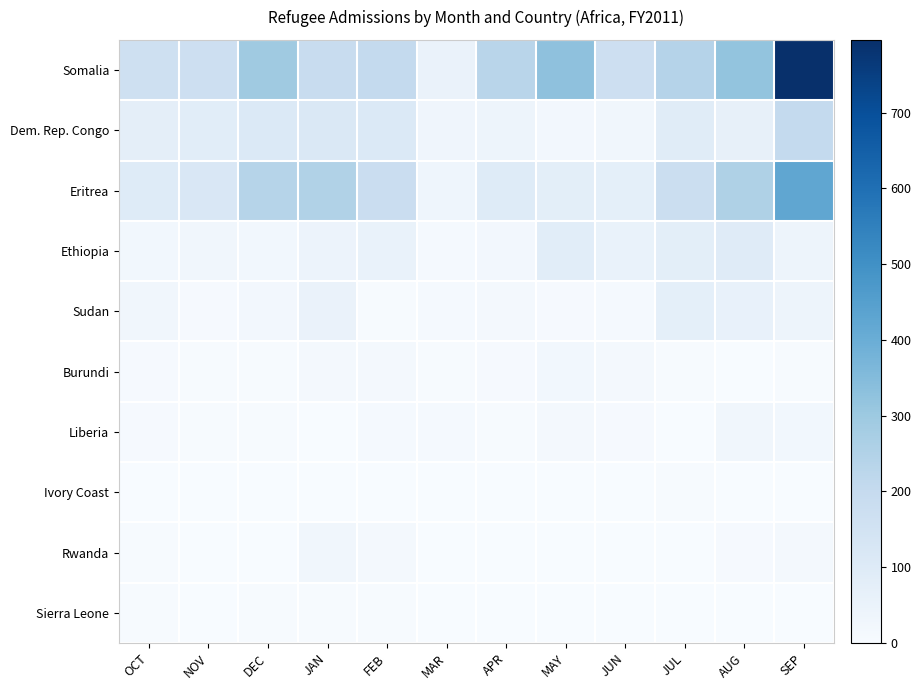

Which category has the highest value across all series?

SEP